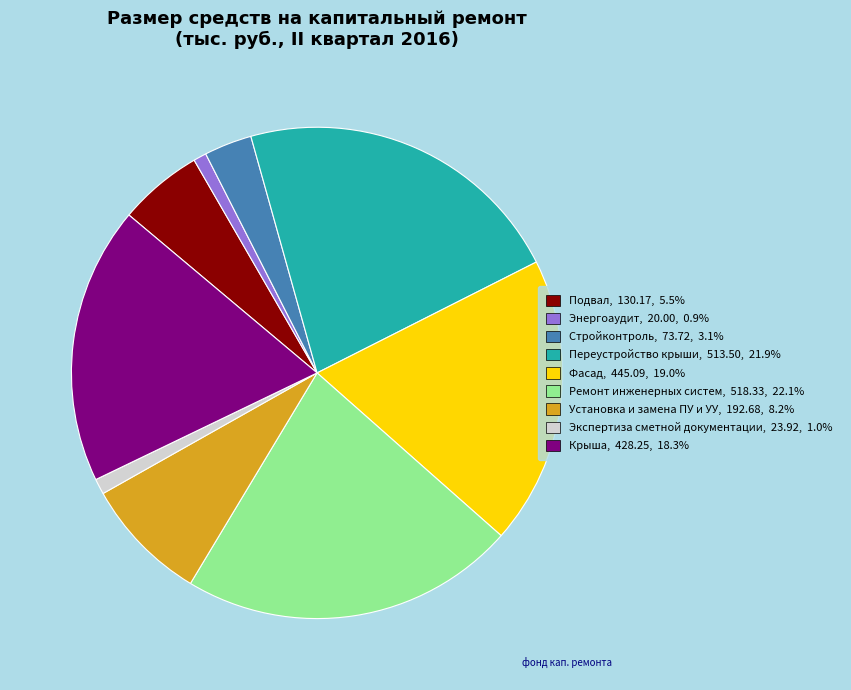

Does Установка и замена ПУ и УУ account for over 50% of the chart?

No